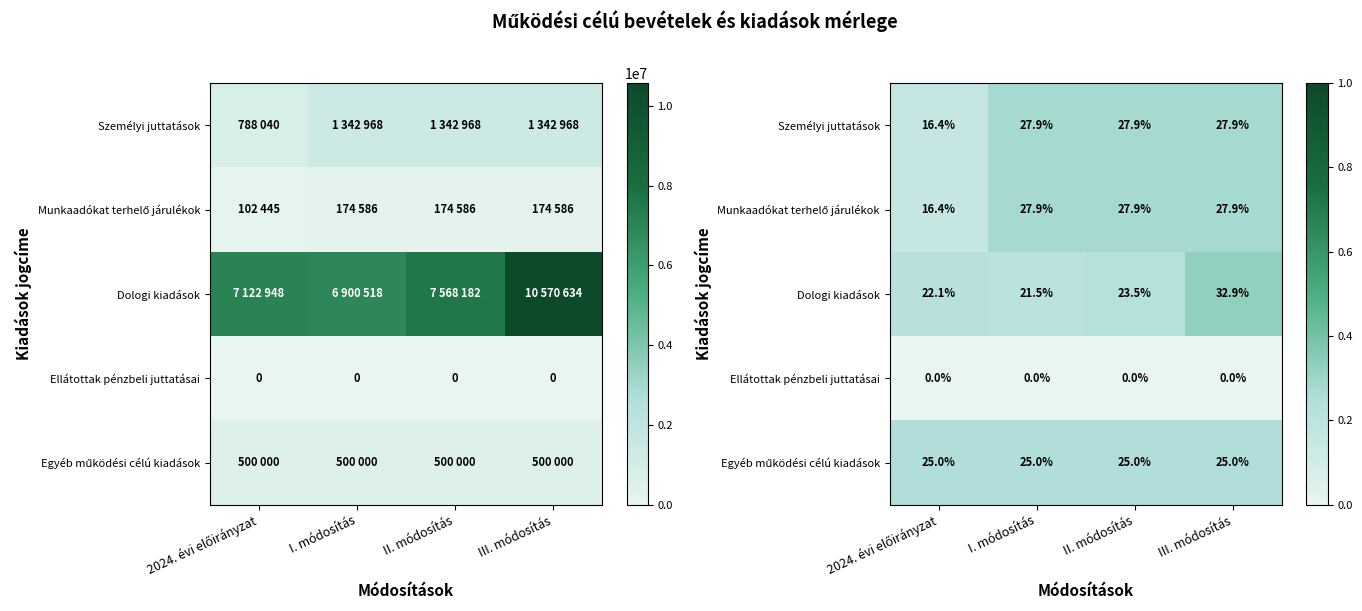

At III. módosítás, list the series in order from largest to smallest.

Dologi kiadások, Munkaadókat terhelő járulékok, Személyi juttatások, Egyéb működési célú kiadások, Ellátottak pénzbeli juttatásai